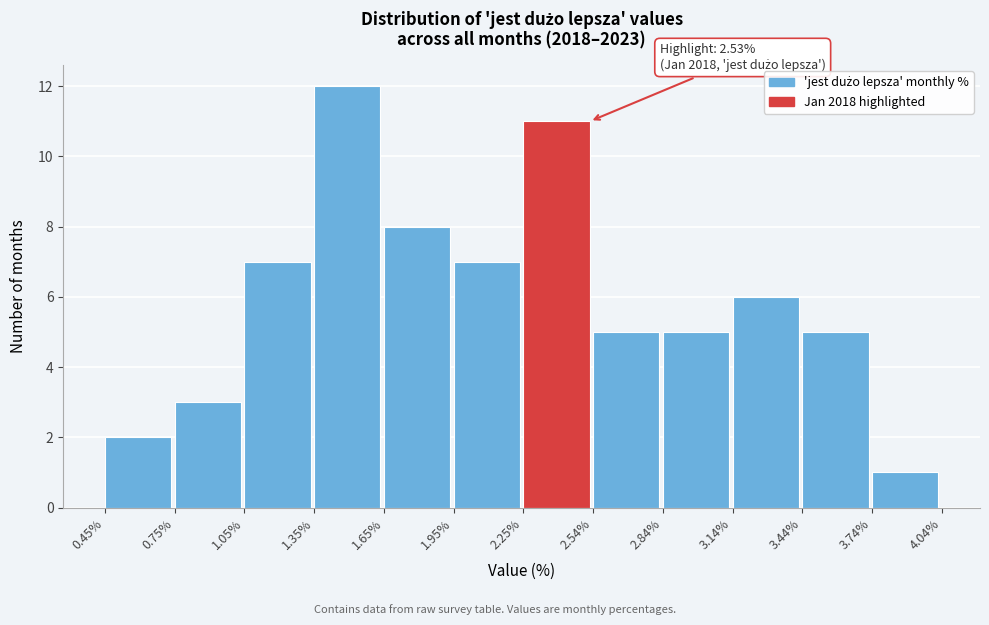

Which range on the x-axis has the tallest bar?

1.35% to 1.65%